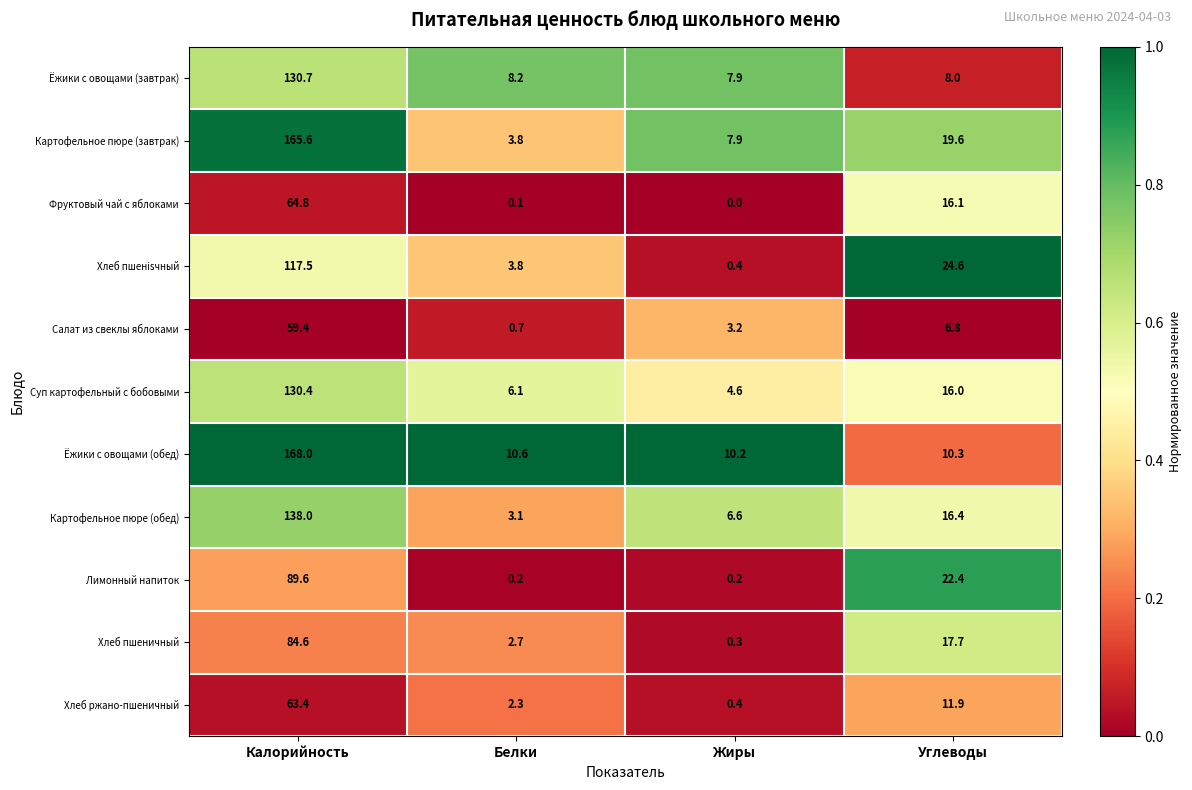

At which label does Хлеб пшенisчный first exceed 24?

Калорийность